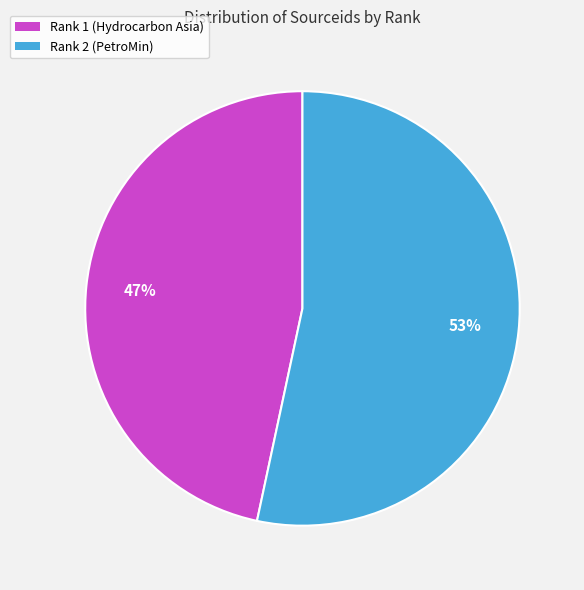

Combined, do Rank 2 (PetroMin) and Rank 1 (Hydrocarbon Asia) account for over 50%?

Yes